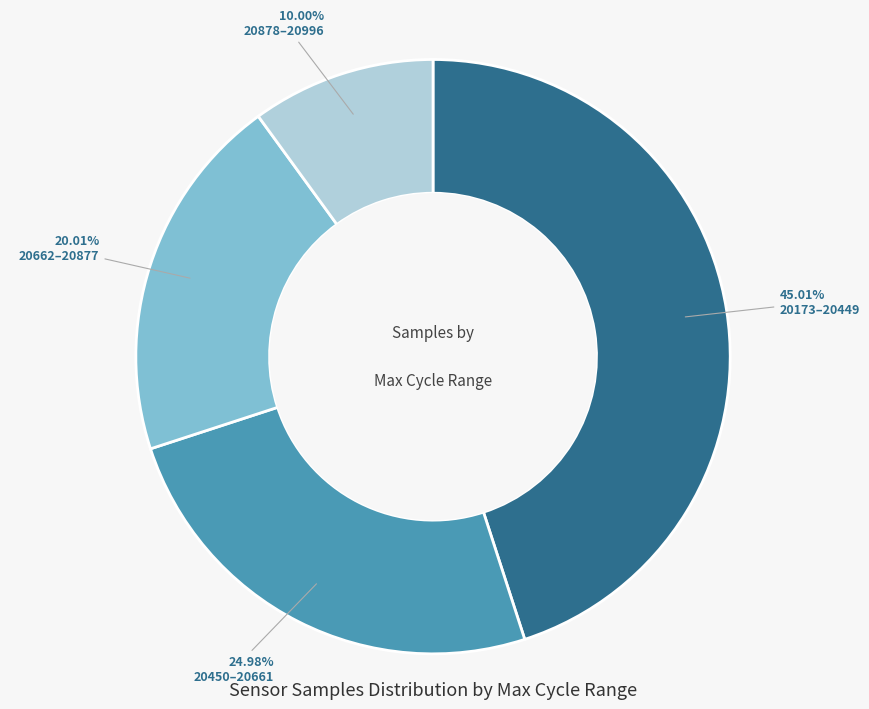

What is the largest slice in the pie chart?

20173–20449